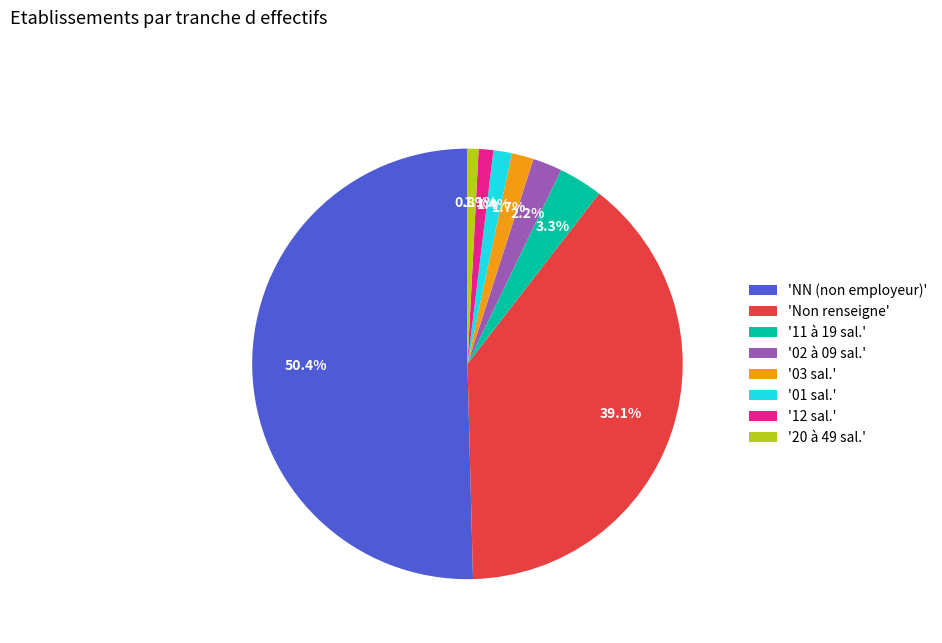

Which category has the biggest portion of the pie?

'NN (non employeur)'